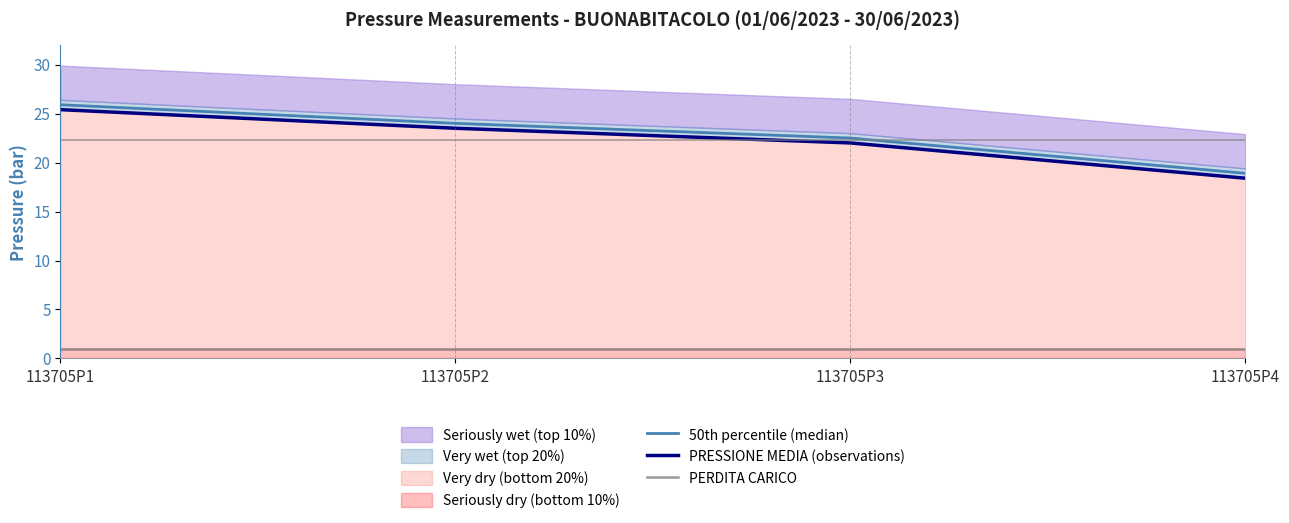

Rank the series by their maximum value, from highest to lowest.

50th percentile (median), PRESSIONE MEDIA (observations), PERDITA CARICO